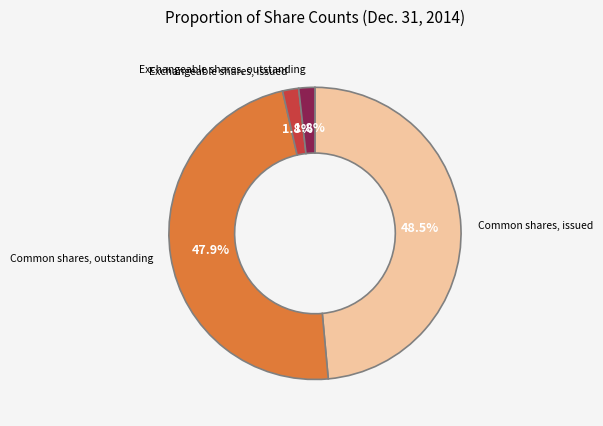

What is the ratio of the value at Exchangeable shares, issued to the value at Exchangeable shares, outstanding?

1.0